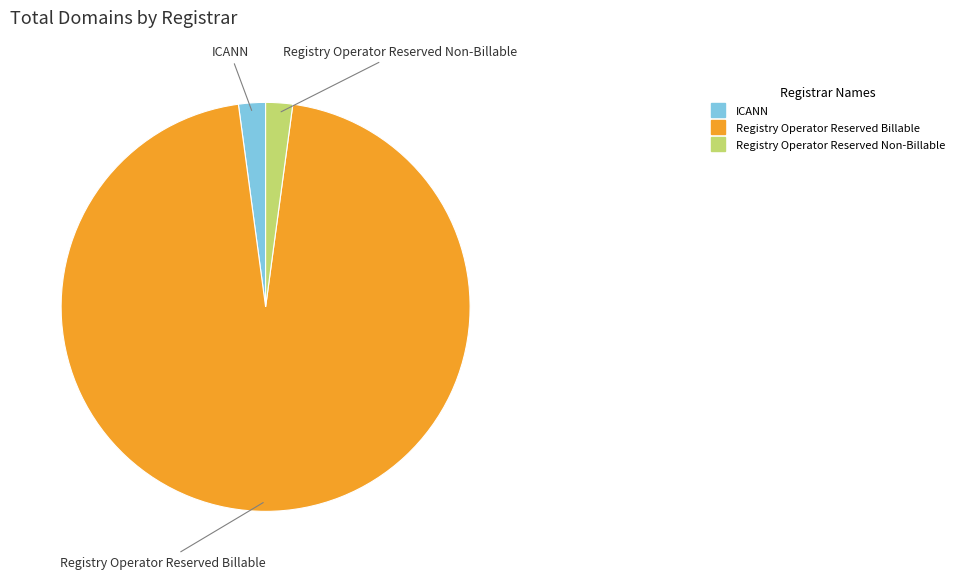

Is the sum of Registry Operator Reserved Billable and Registry Operator Reserved Non-Billable greater than half?

Yes